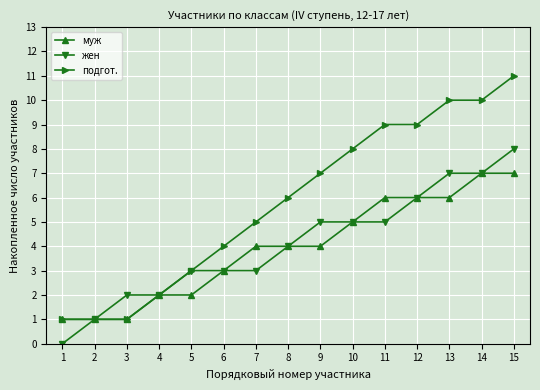

What is the total value across all series at 13?

23